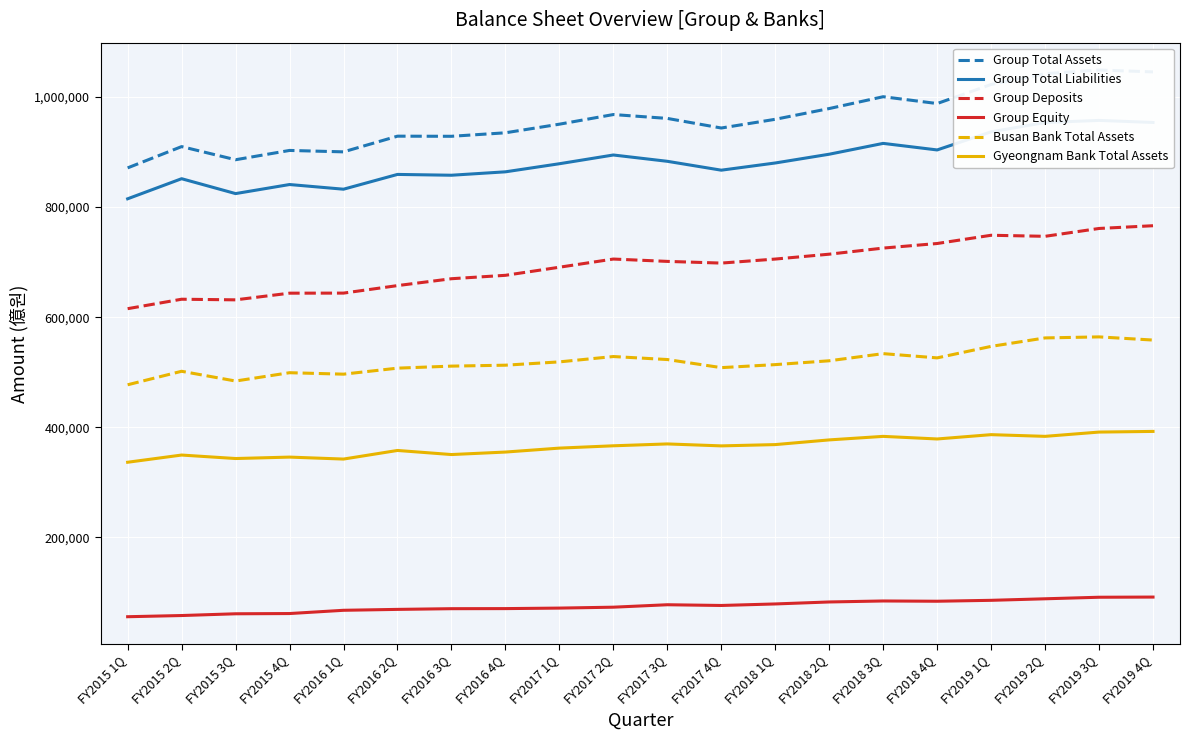

At which category does the chart reach its peak across all series?

FY2019 3Q